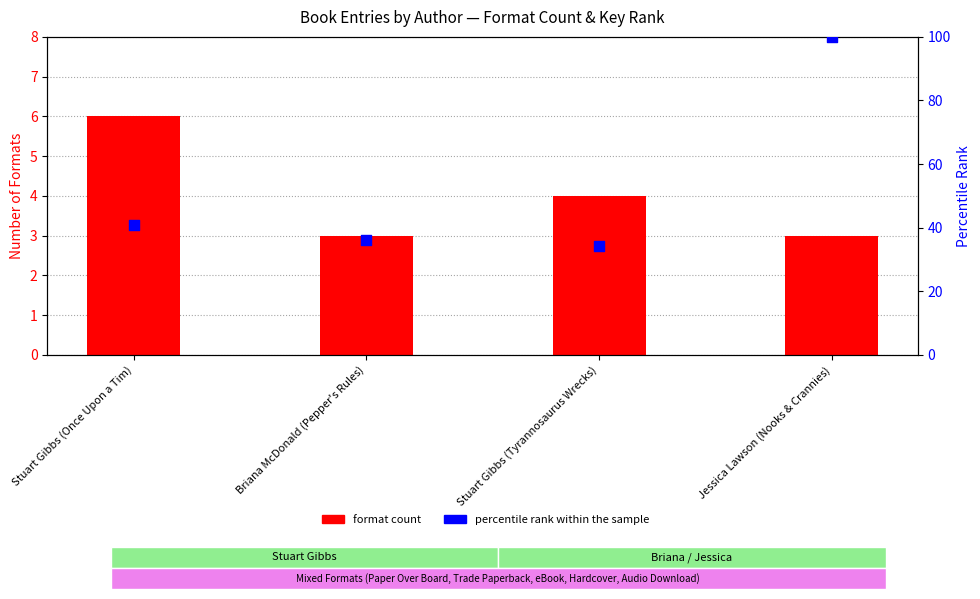

What is the total value across all series at Stuart Gibbs (Once Upon a Tim)?

46.7